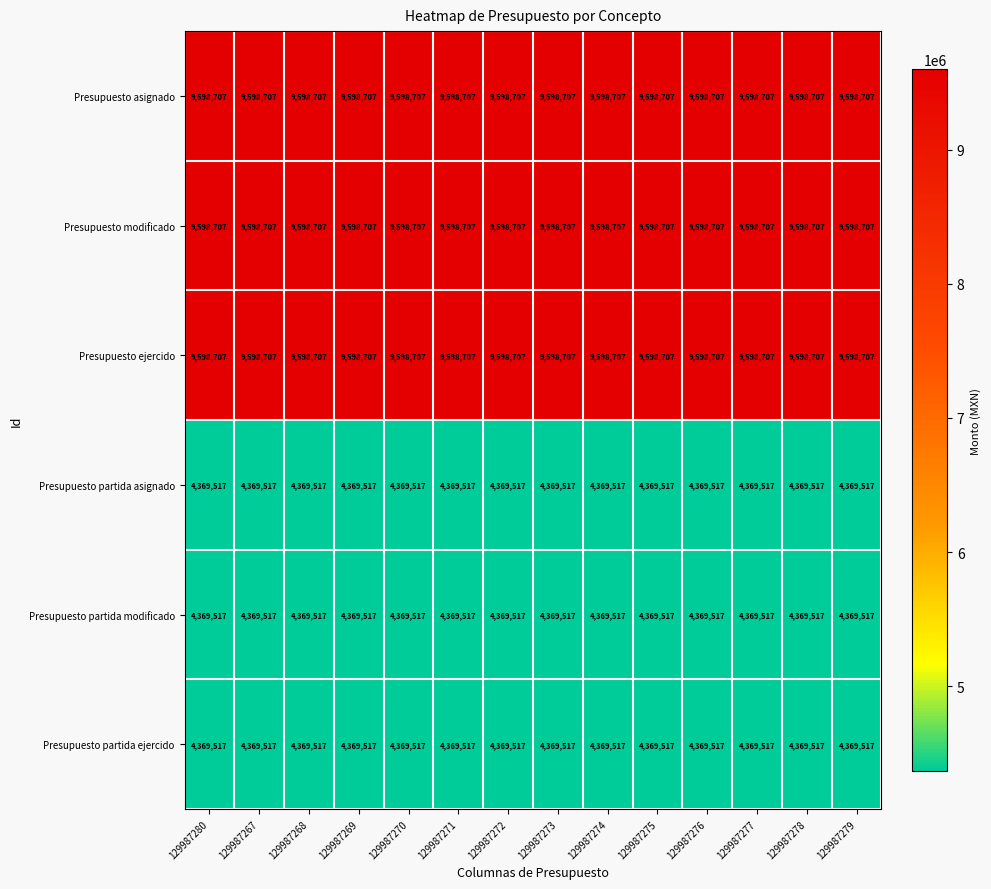

What is the sum of all Presupuesto partida modificado values?

61173238